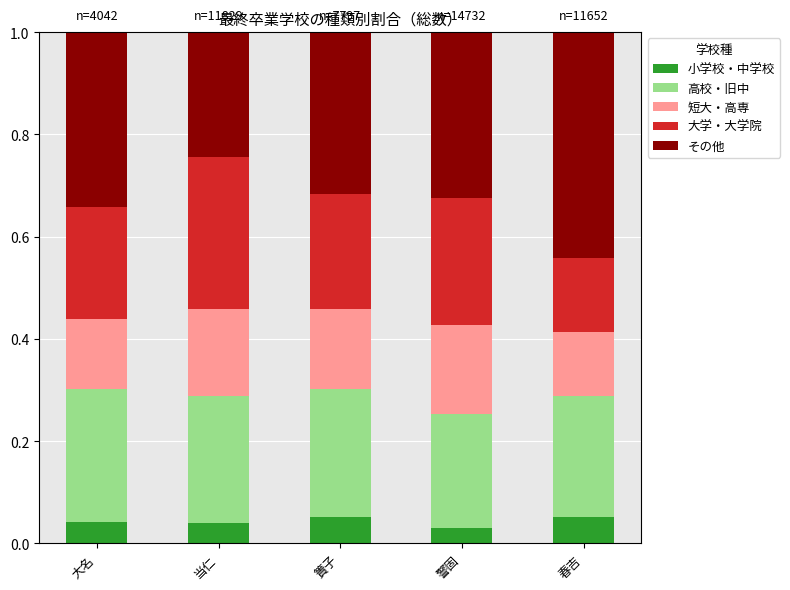

What is the total value across all series at 警固?

1.0